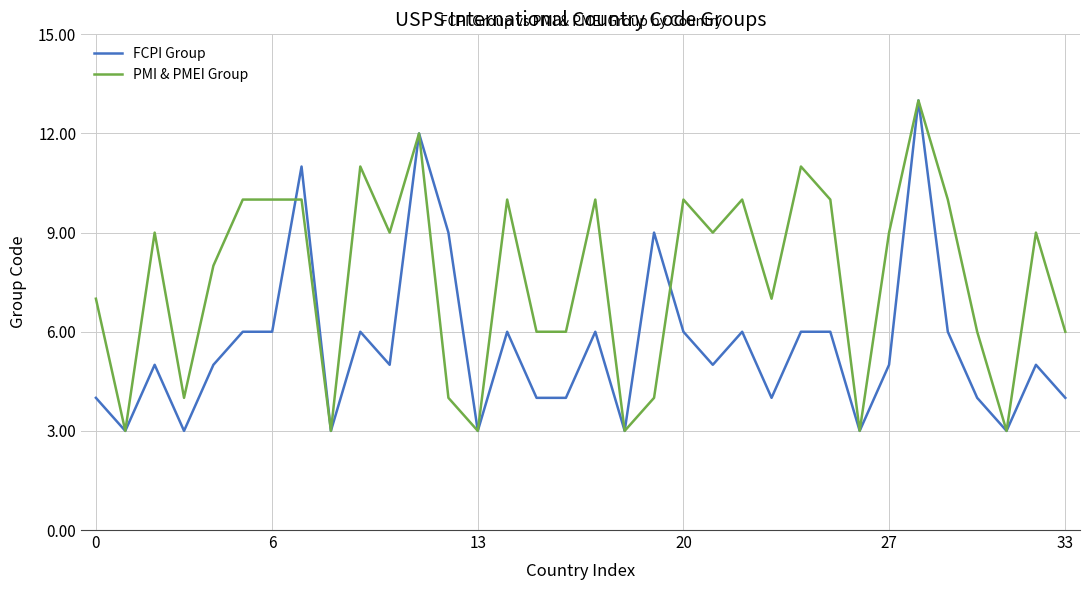

What is the highest value of the FCPI Group series?

13